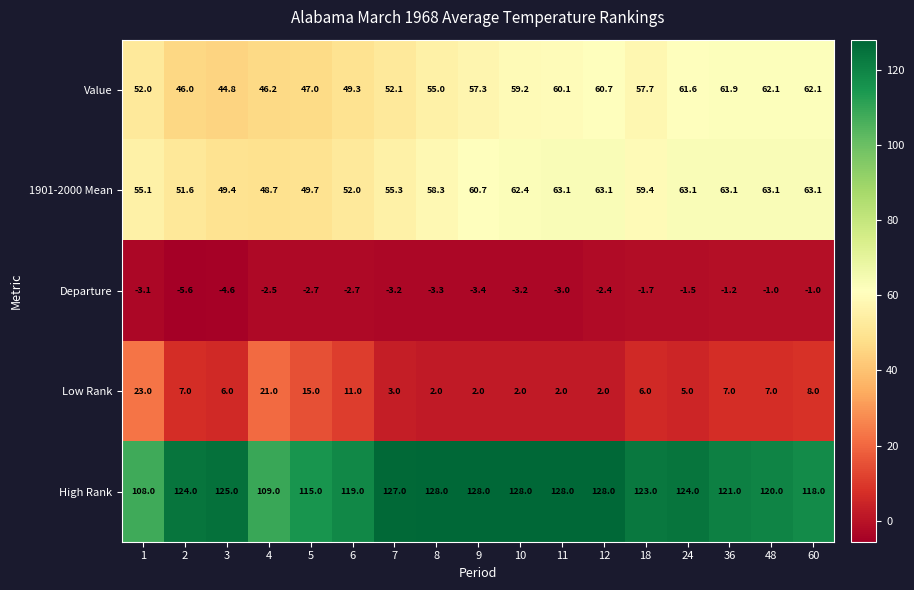

How many values in the Low Rank series are below 6?

7